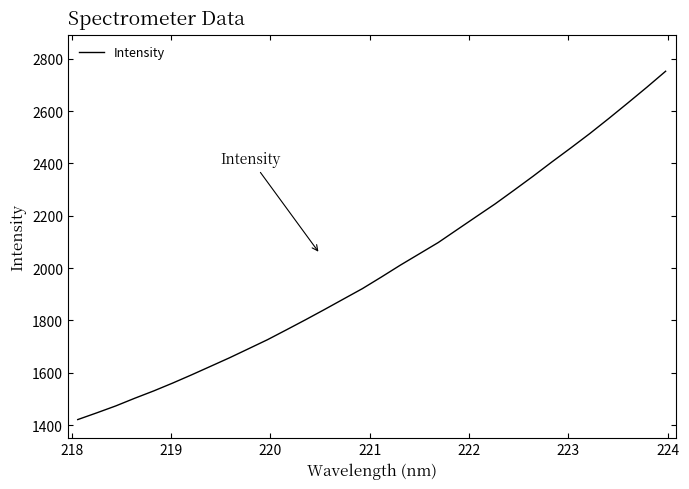

Does the chart have visible grid lines?

No